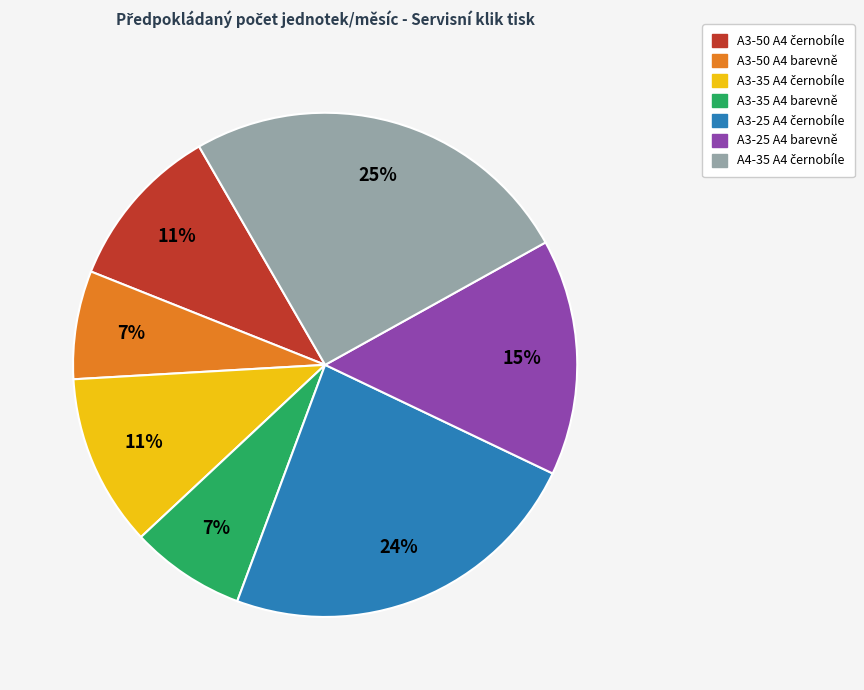

To the nearest percent, what is the difference between the largest and smallest slice percentages?

18%